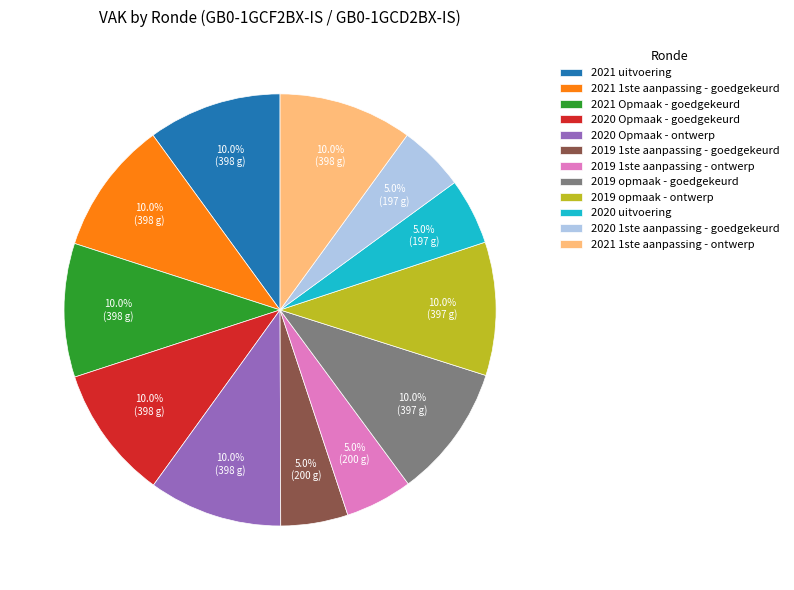

What portion of the pie excludes 2019 opmaak - ontwerp?

90.0%